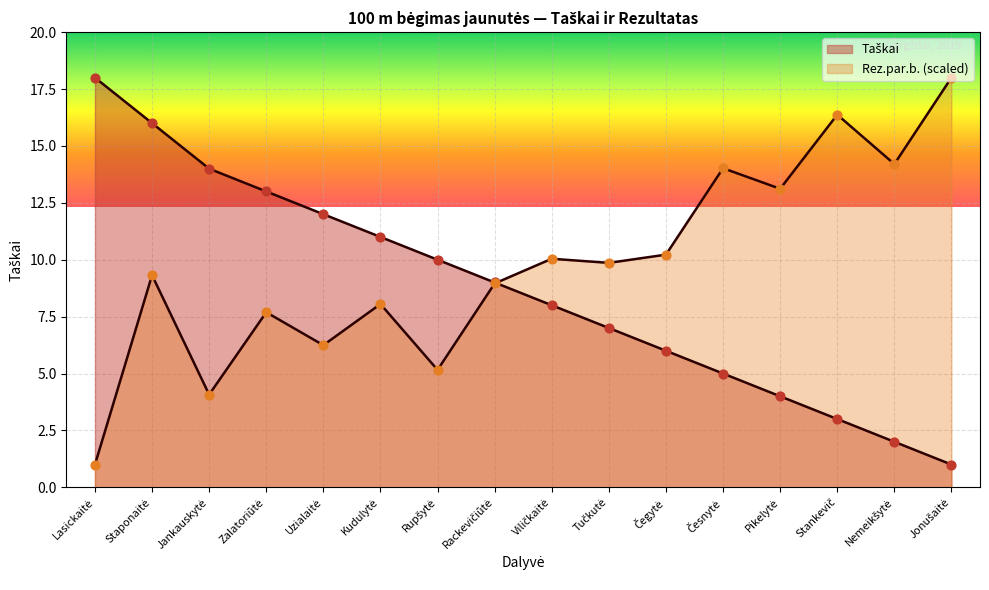

Which series has the largest Y range (max minus min)?

Taškai